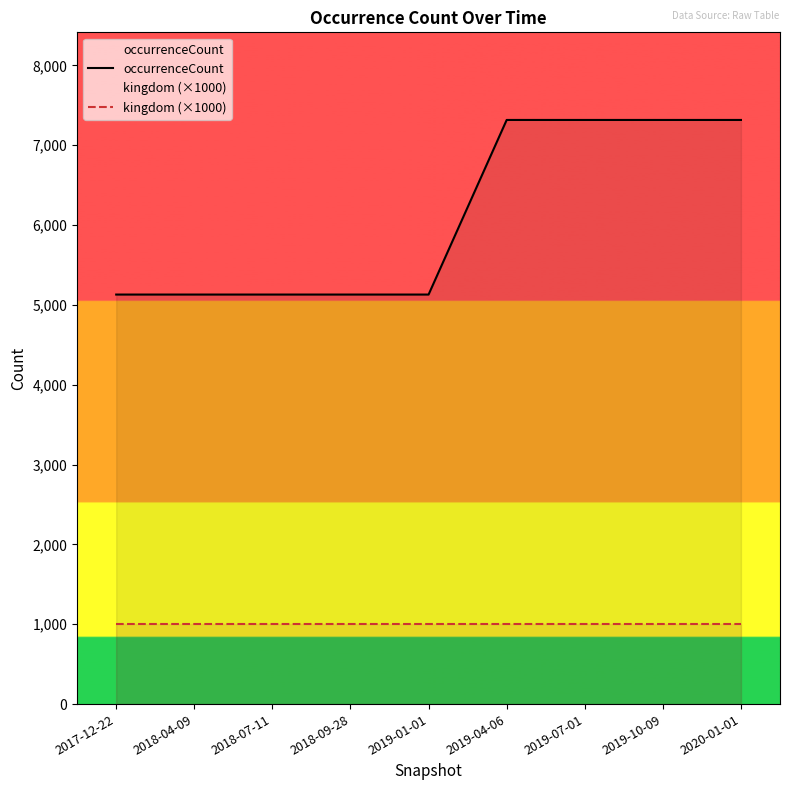

Rank the series by their maximum value, from highest to lowest.

occurrenceCount, kingdom (×1000)